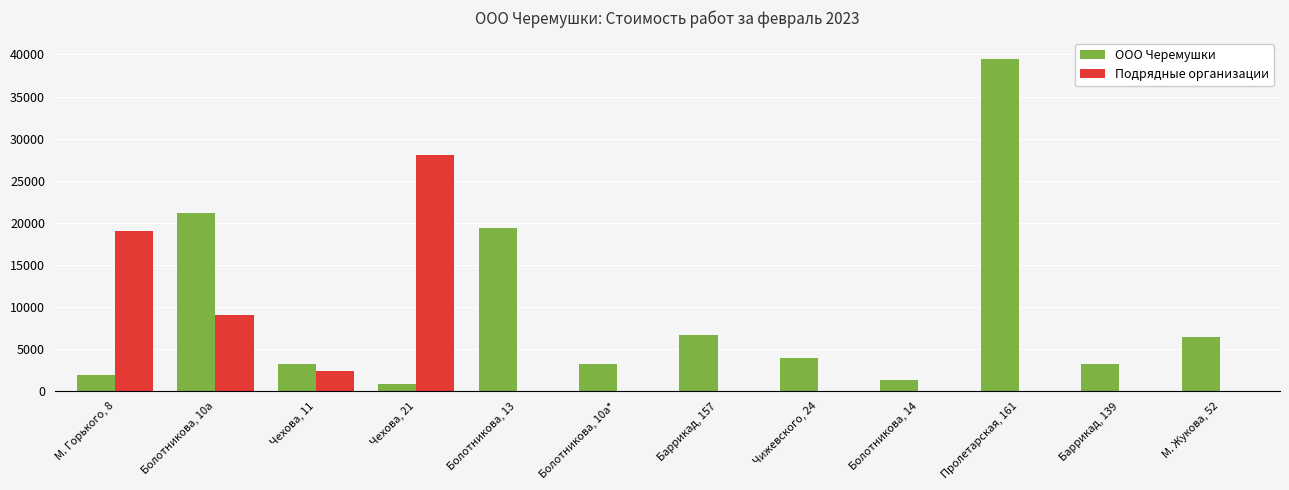

Between Болотникова, 13 and Пролетарская, 161, which series saw the biggest shift?

ООО Черемушки